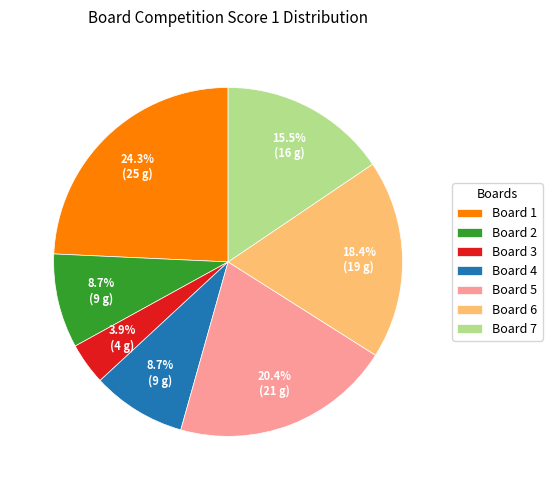

What is the smallest slice in the pie chart?

Board 3